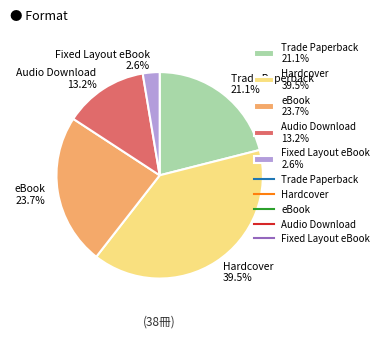

Count the number of slices in the pie.

5